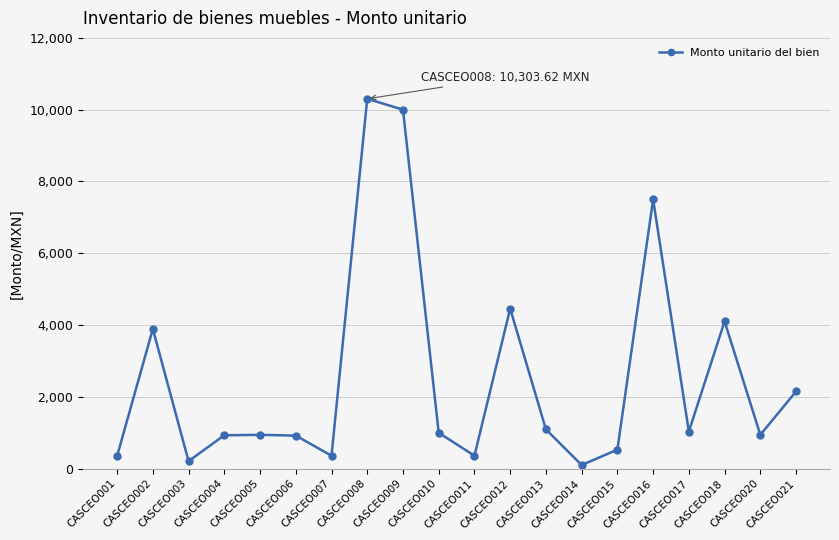

Is it true that the value at CASCEO021 is 2915.4?

False